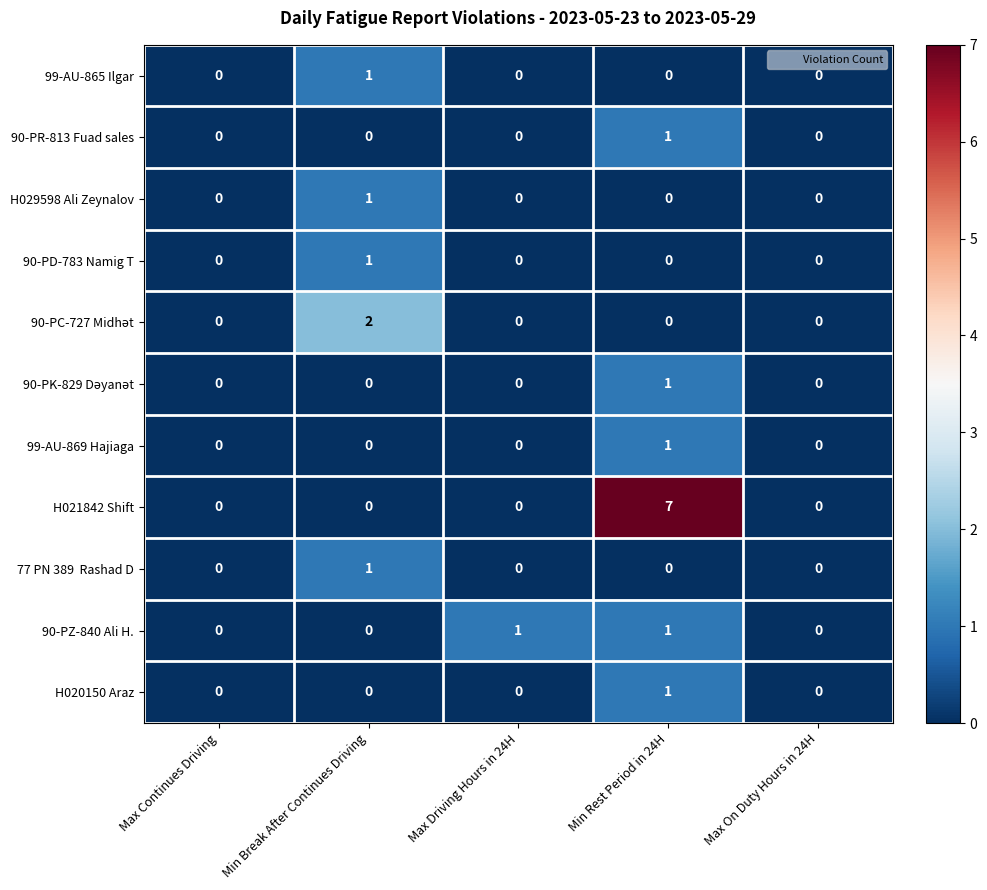

How many H021842 Shift values are between 0 and 1?

4